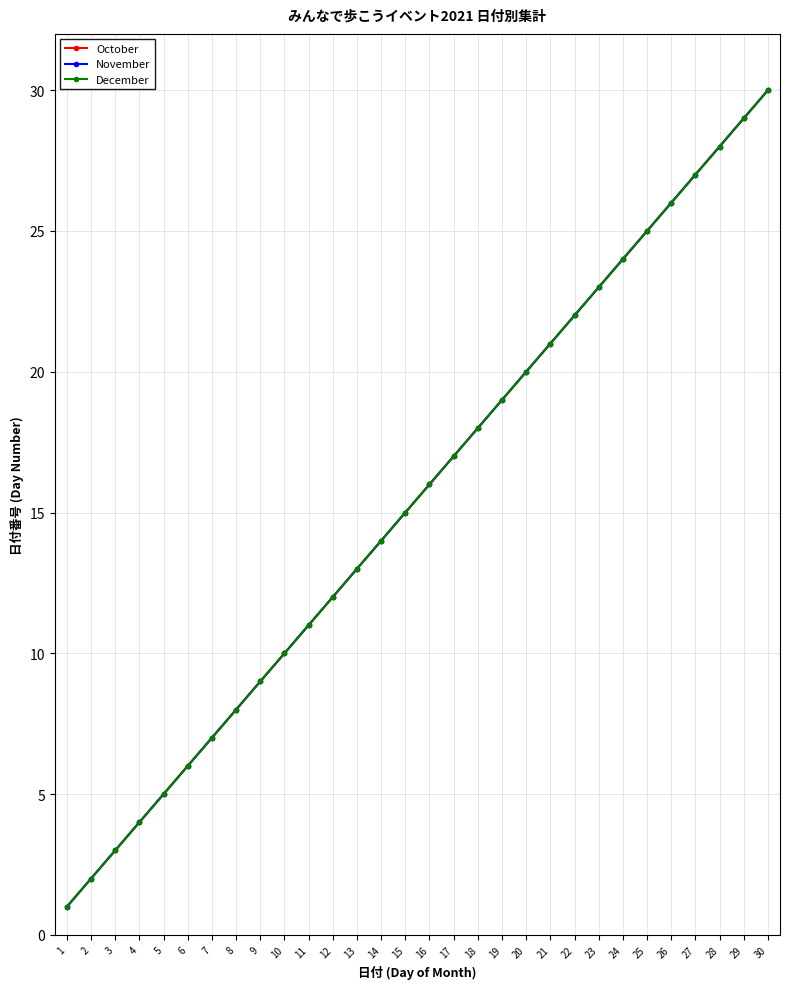

True or false: October and November cross at least once.

False